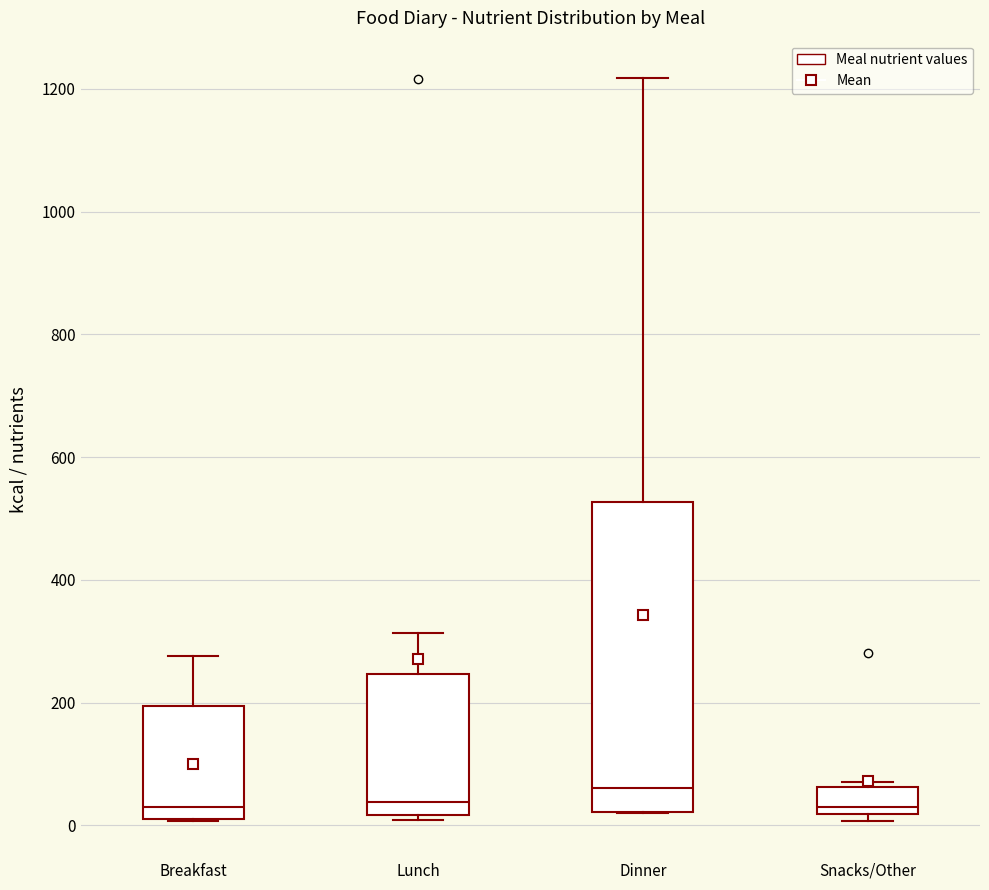

Reading left to right, transcribe this box plot: for each box, give where its median line is, the range the box spans, and where its two whiskers end, as read against the y-axis. The values are not printed on the chart, so give them approximately, as read against the axis.

Breakfast: median 40, box 0 to 200, whiskers 0 to 280
Lunch: median 40, box 20 to 240, whiskers 0 to 320
Dinner: median 60, box 20 to 520, whiskers 20 to 1220
Snacks/Other: median 40, box 20 to 60, whiskers 0 to 80